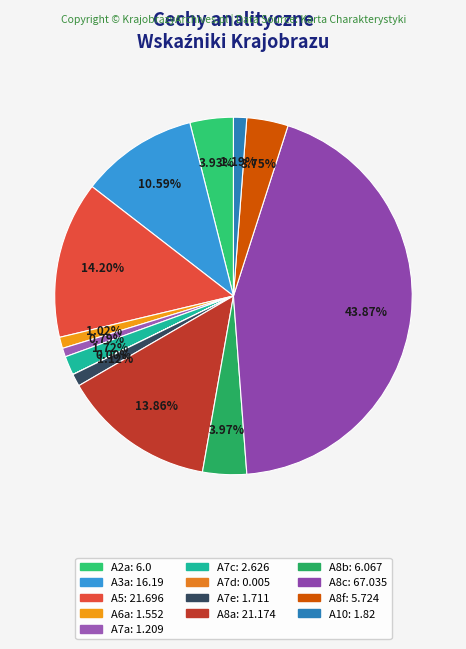

What is the smallest slice in the pie chart?

A7d